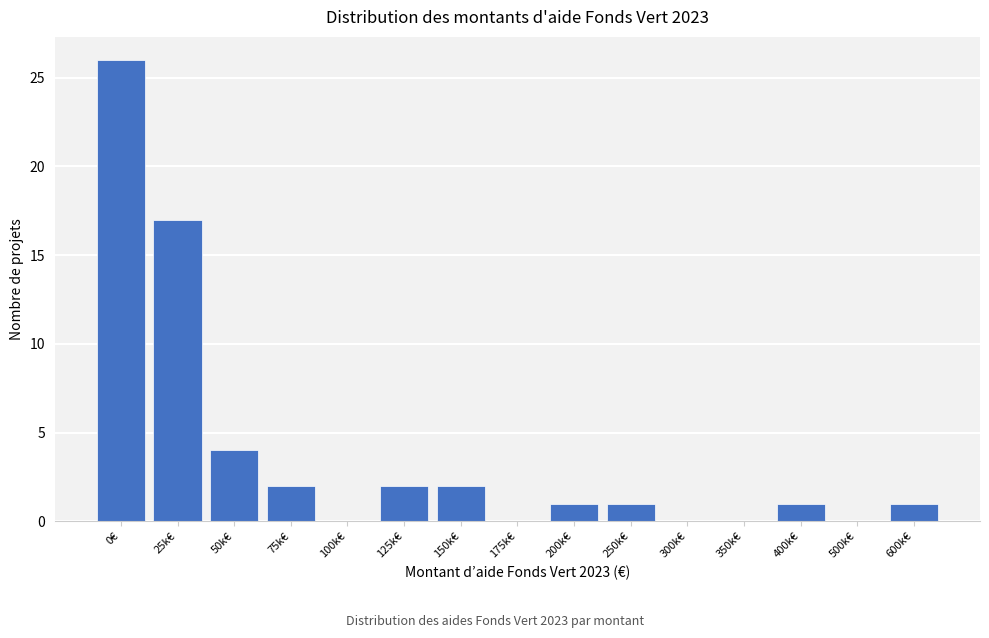

Reading right to left, list all the values displayed in this chart.

600k€=1	500k€=0	400k€=1	350k€=0	300k€=0	250k€=1	200k€=1	175k€=0	150k€=2	125k€=2	100k€=0	75k€=2	50k€=4	25k€=17	0€=26